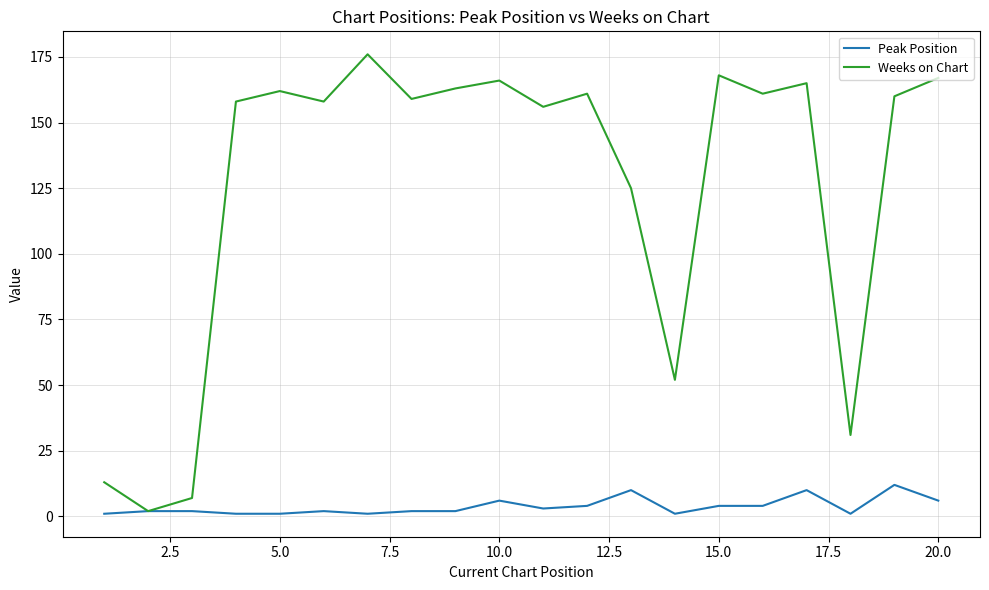

Which series has the largest range (max minus min)?

Weeks on Chart